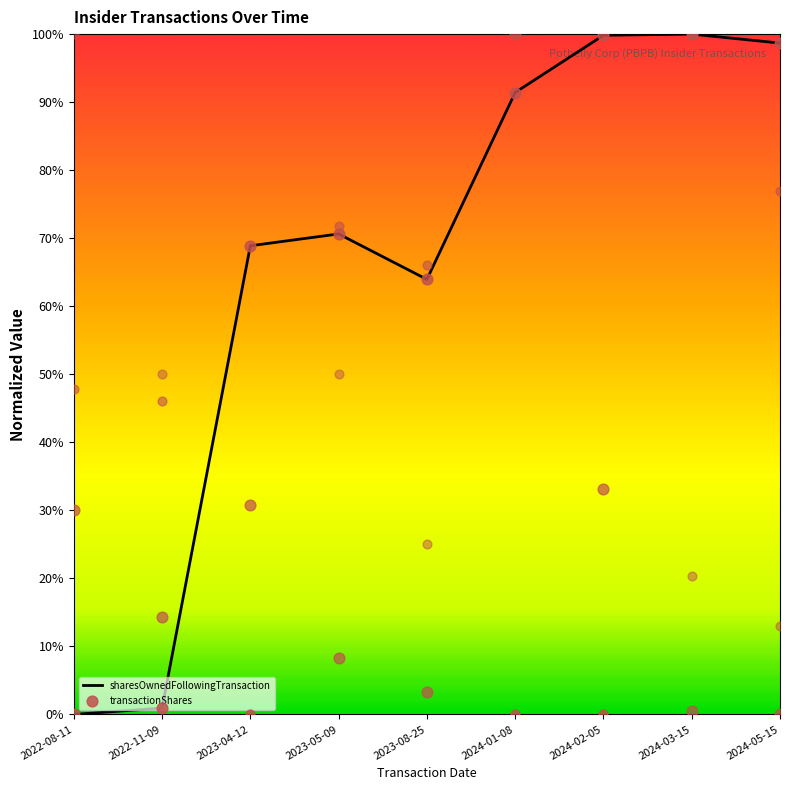

Is the value of transactionShares at 2024-03-15 greater than the value of sharesOwnedFollowingTransaction at 2024-02-05?

No